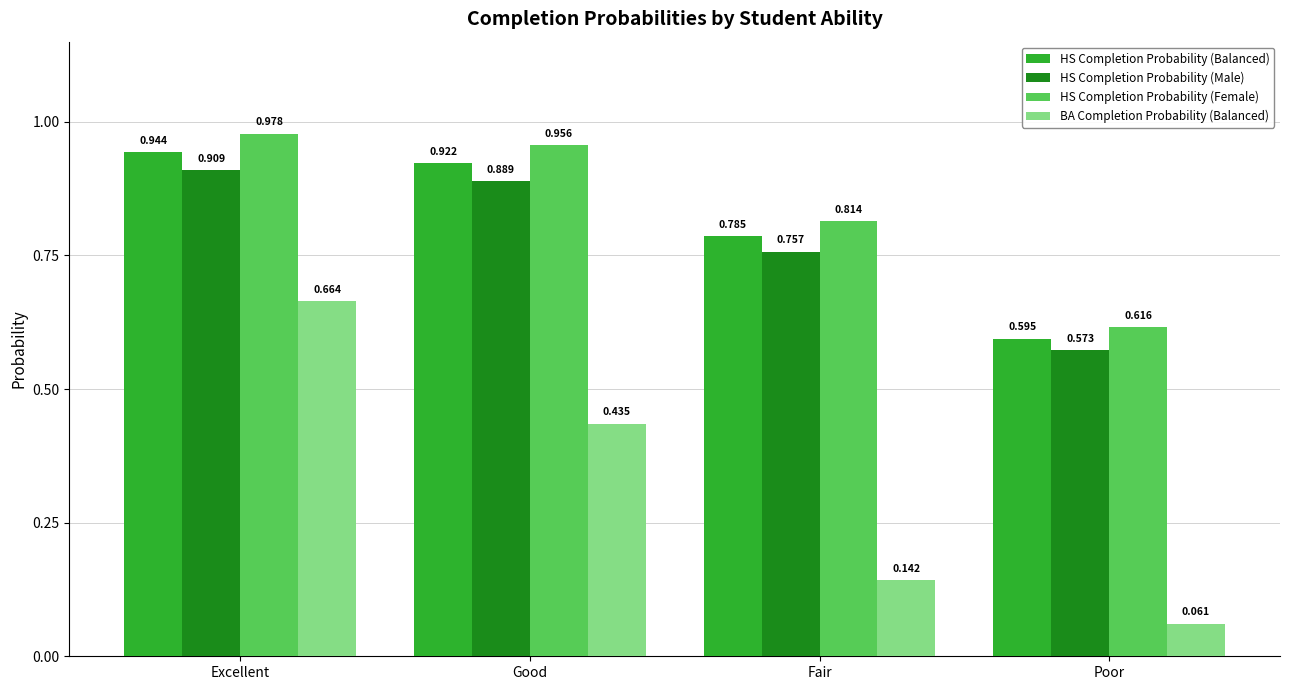

At how many categories does at least one series exceed 0?

4